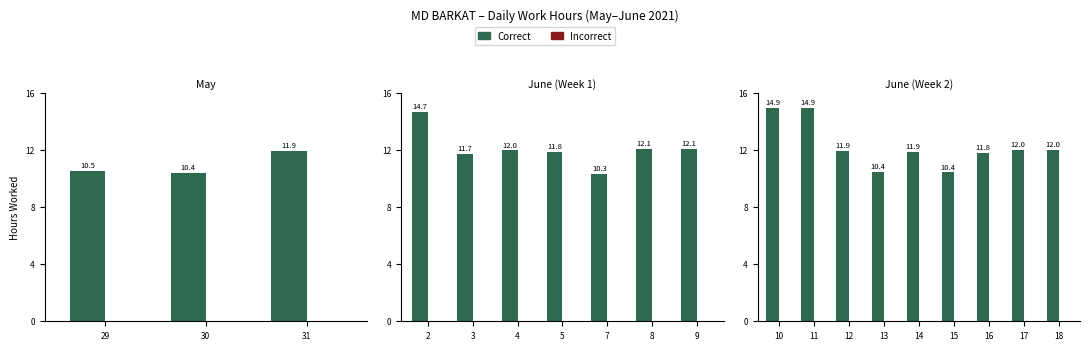

Between 11 and 17, which series saw the biggest shift?

Correct